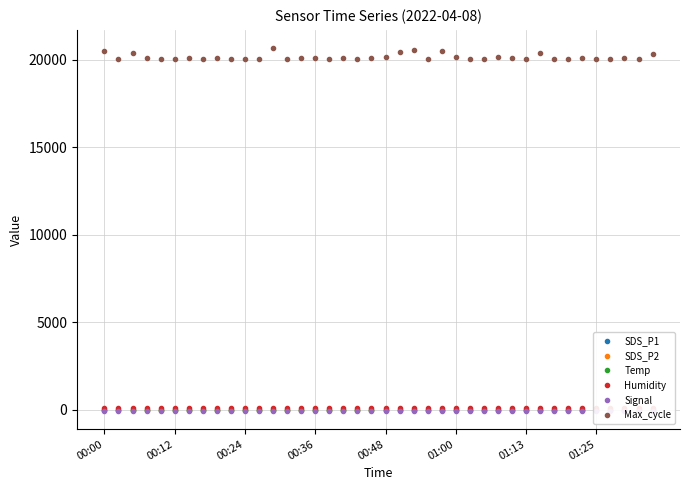

True or false: Max_cycle and SDS_P1 intersect in this chart.

False